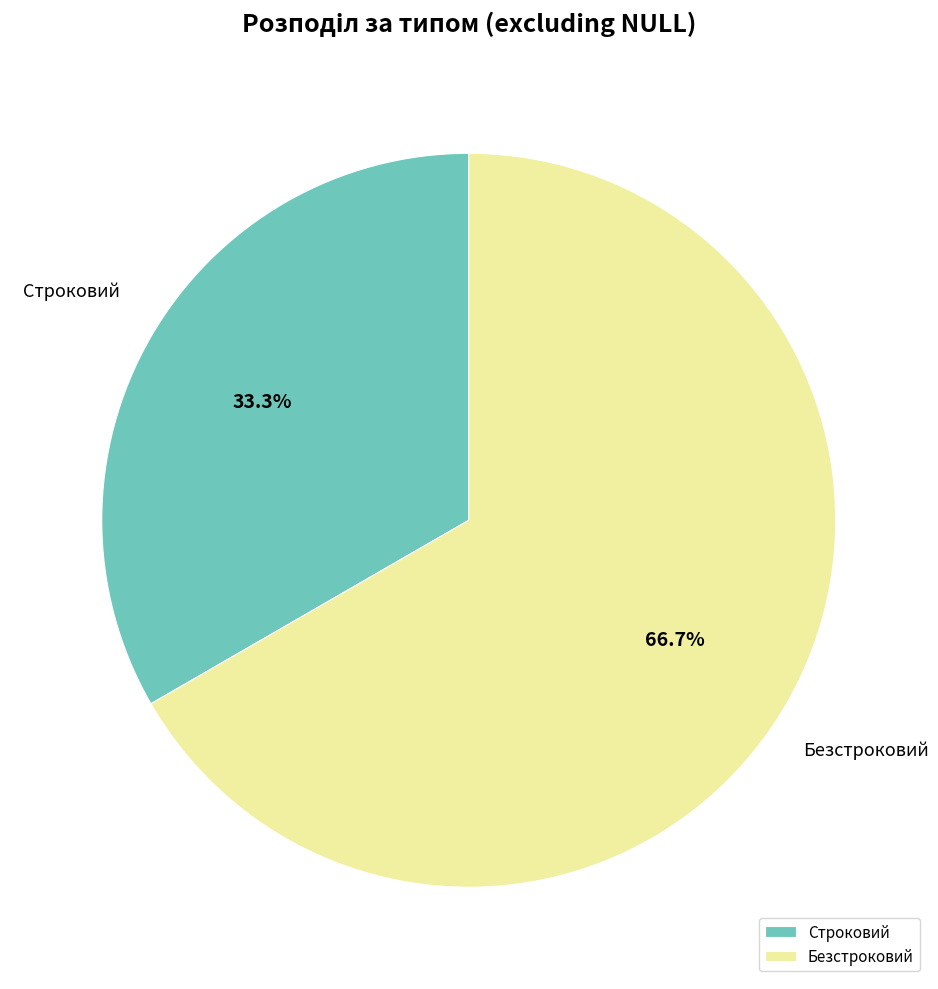

Which category accounts for the majority?

Безстроковий